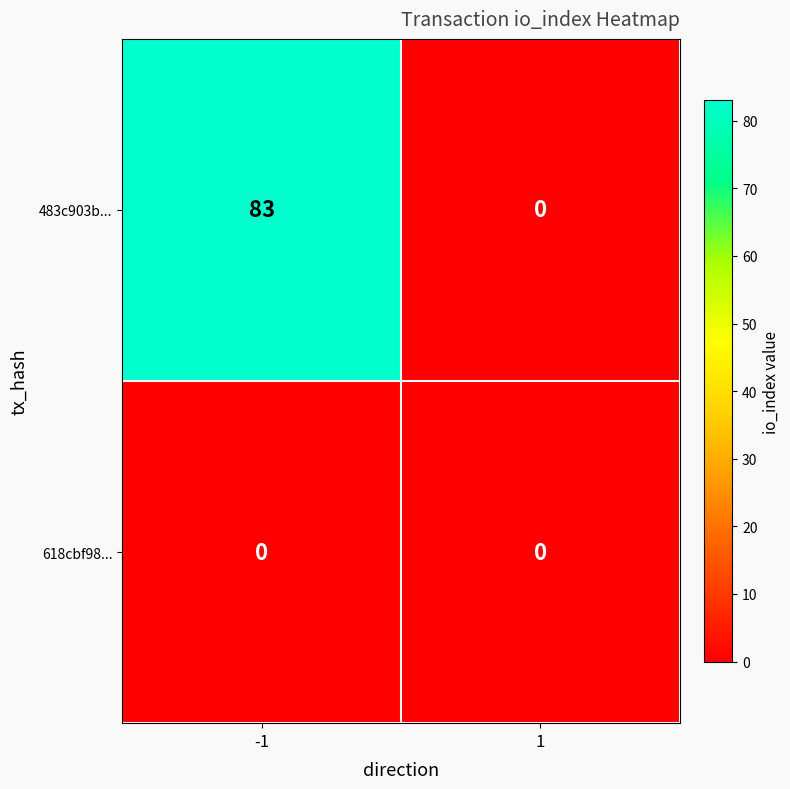

At how many categories does at least one series exceed 4?

1